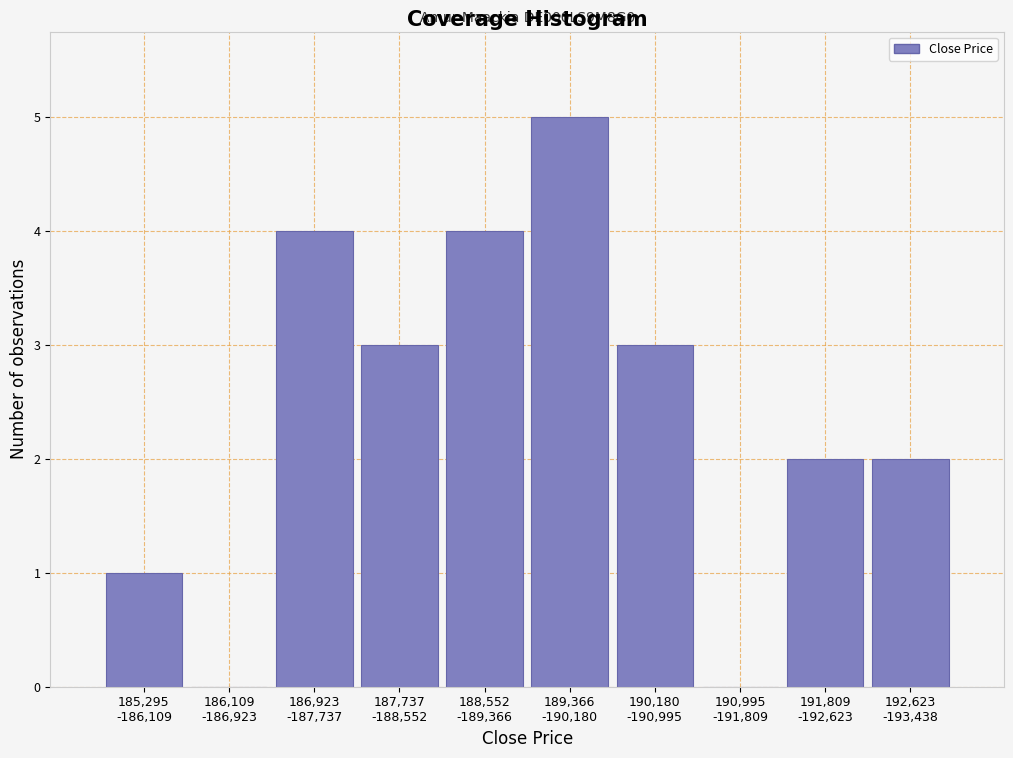

What is the maximum value shown in the chart?

5